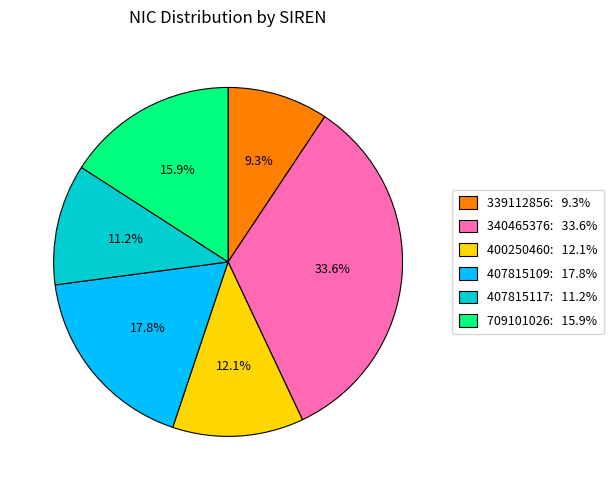

Rank the categories by value from highest to lowest.

340465376, 407815109, 709101026, 400250460, 407815117, 339112856